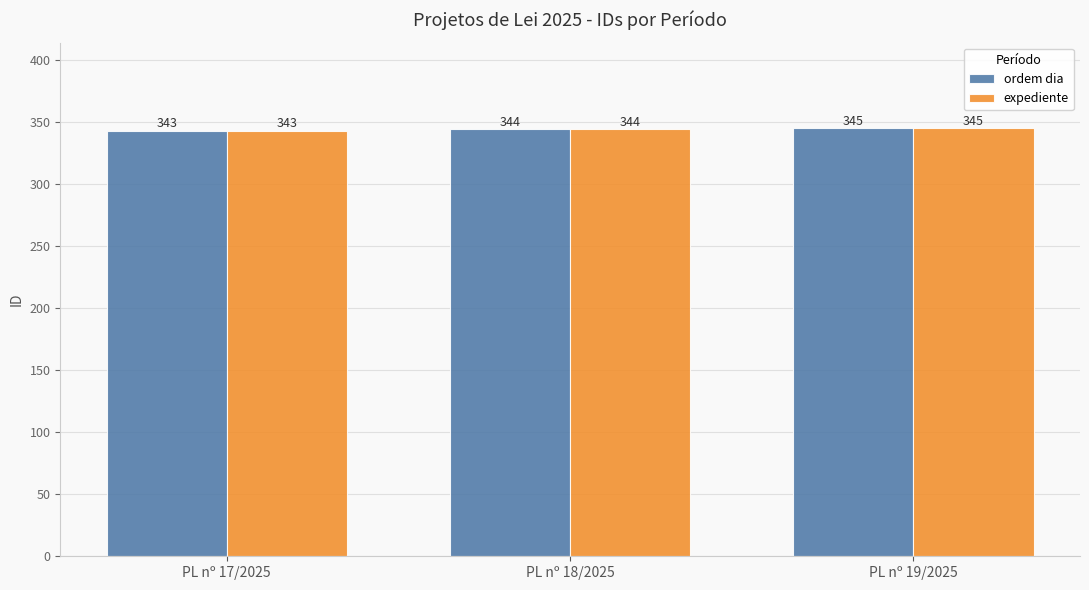

How many groups of bars are there?

3